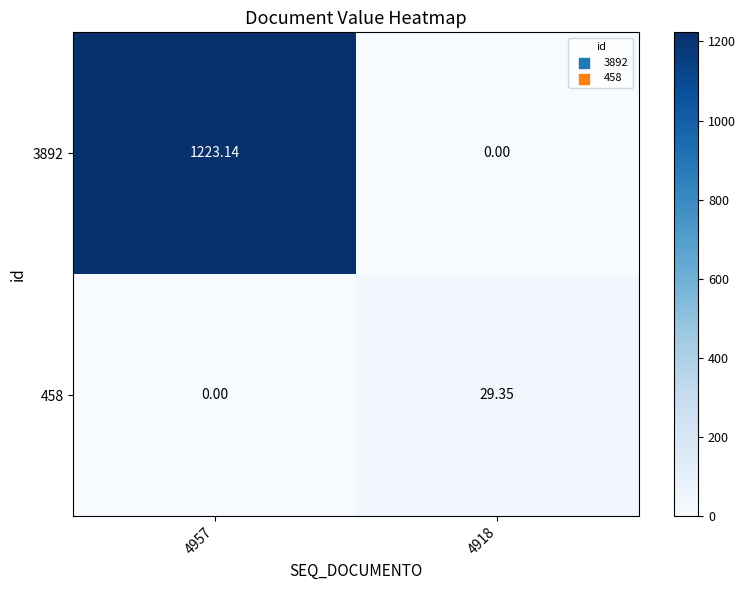

What is the total value across all series at 4918?

29.4